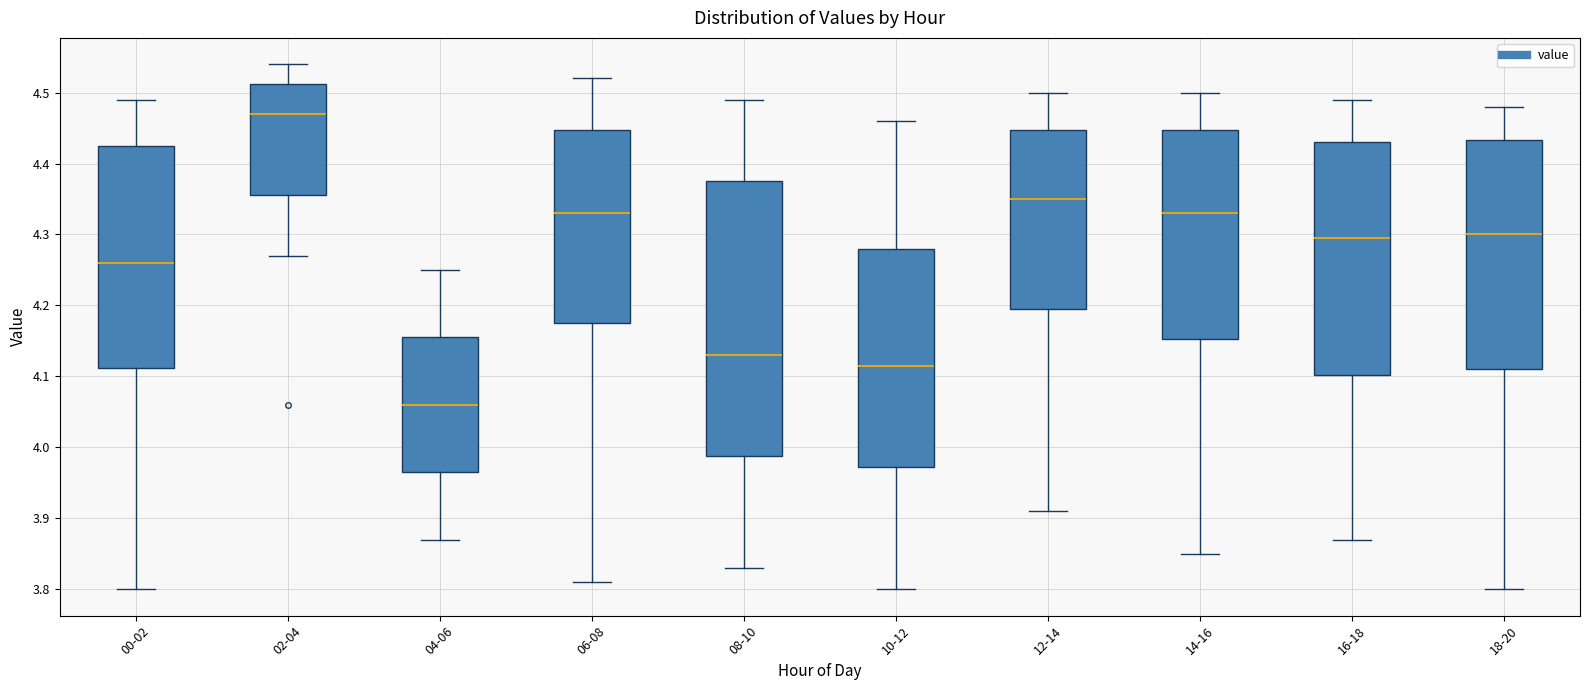

Reading left to right, read every box against the y-axis: the position of its median line, the range the box covers, and the ends of its whiskers. The values are not printed on the chart, so give them approximately, as read against the axis.

00-02: median 4.26, box 4.11 to 4.43, whiskers 3.80 to 4.49
02-04: median 4.47, box 4.36 to 4.51, whiskers 4.27 to 4.54
04-06: median 4.06, box 3.97 to 4.16, whiskers 3.87 to 4.25
06-08: median 4.33, box 4.18 to 4.45, whiskers 3.81 to 4.52
08-10: median 4.13, box 3.99 to 4.38, whiskers 3.83 to 4.49
10-12: median 4.12, box 3.97 to 4.28, whiskers 3.80 to 4.46
12-14: median 4.35, box 4.20 to 4.45, whiskers 3.91 to 4.50
14-16: median 4.33, box 4.15 to 4.45, whiskers 3.85 to 4.50
16-18: median 4.30, box 4.10 to 4.43, whiskers 3.87 to 4.49
18-20: median 4.30, box 4.11 to 4.43, whiskers 3.80 to 4.48